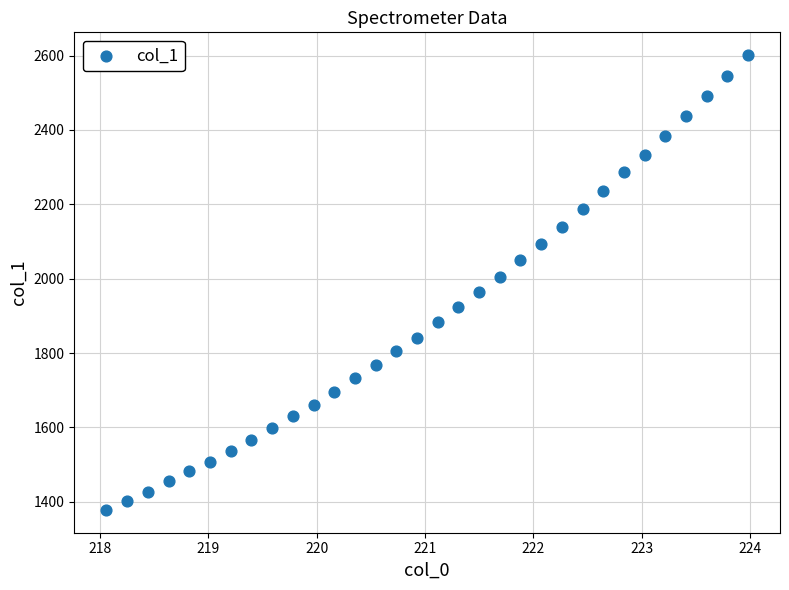

What is the range of Y values (max minus min)?

1223.3